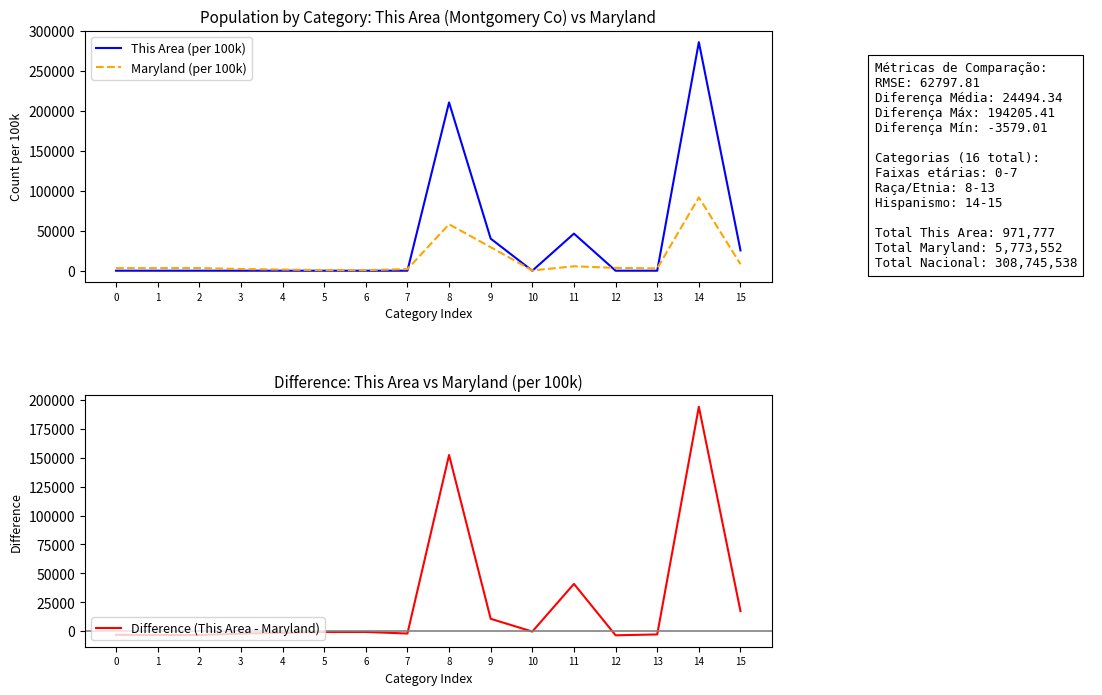

How many interior local peaks does the This Area (per 100k) series have?

4